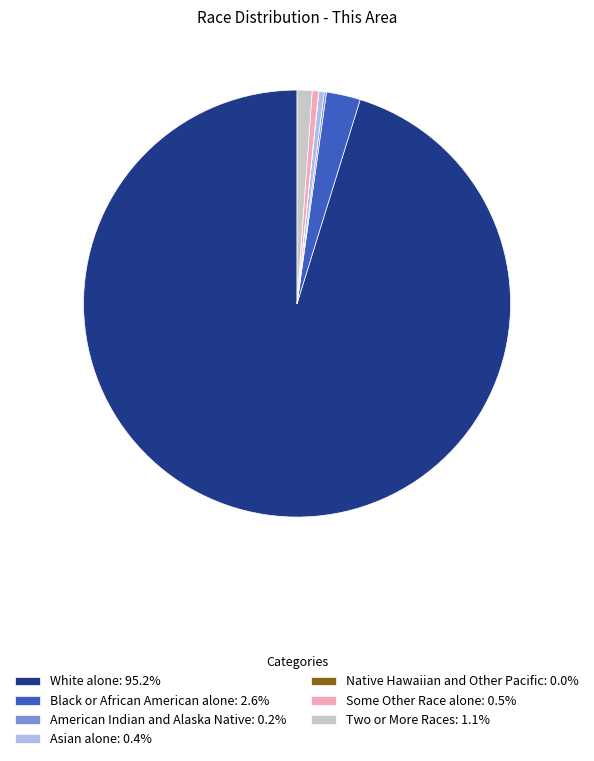

Does White alone: 95.2% account for over 50% of the chart?

Yes